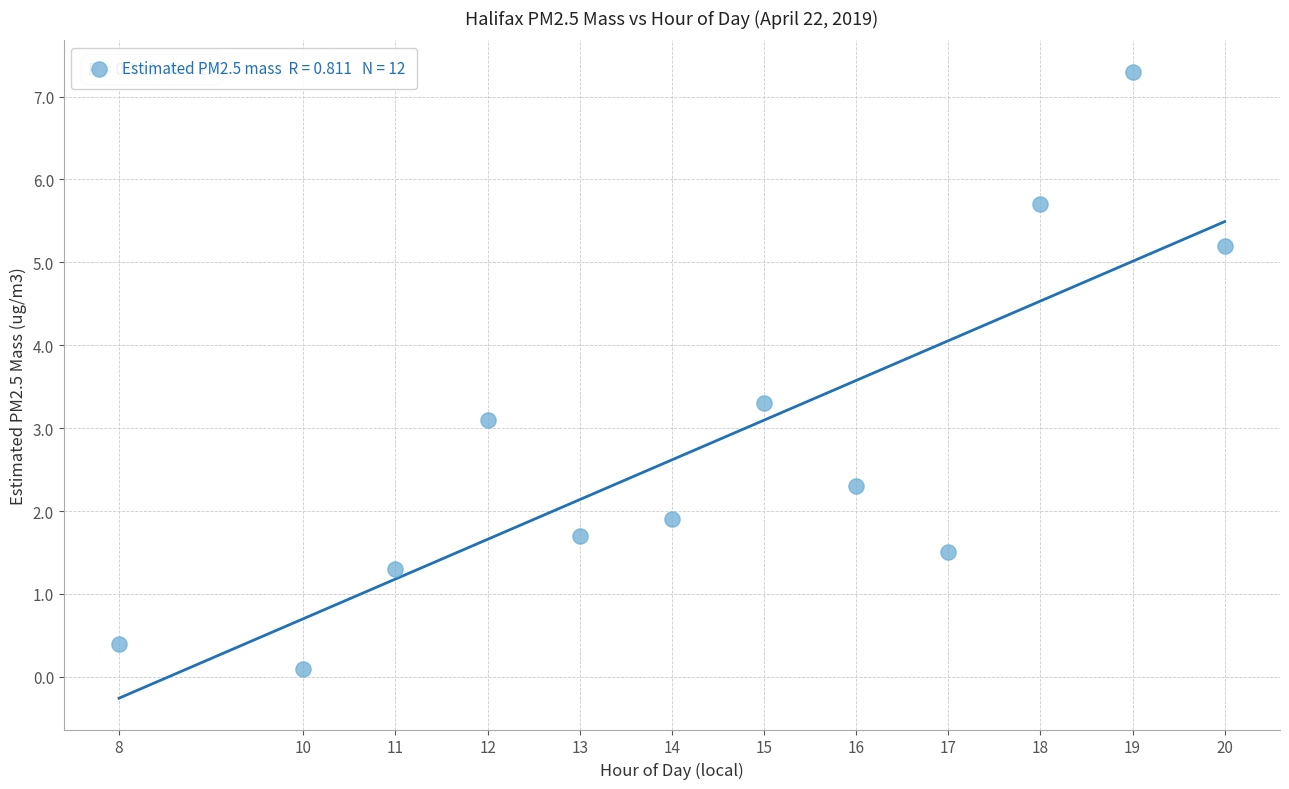

What Y value in the scatter plot is closest to 3?

3.1